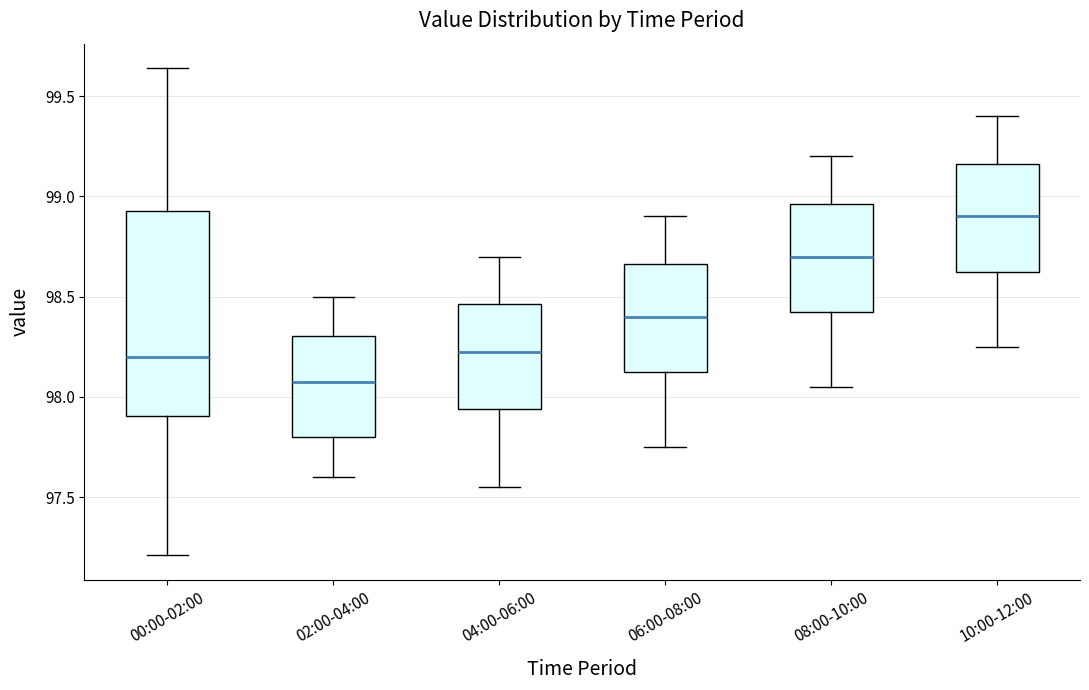

Which box has the lowest median line?

02:00-04:00